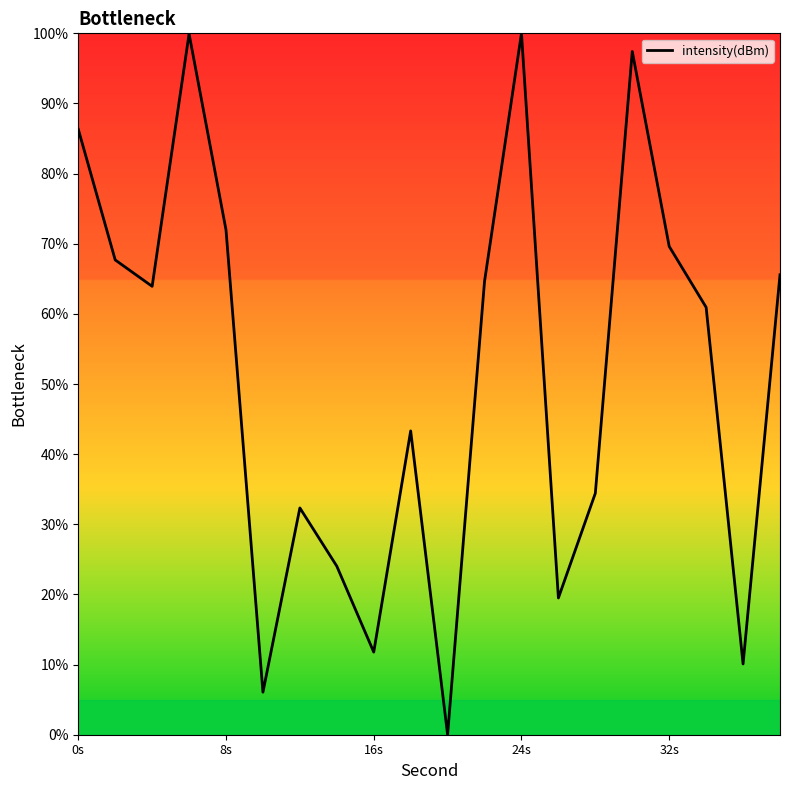

What is the ratio of the value at 32s to the value at 16s?

5.9